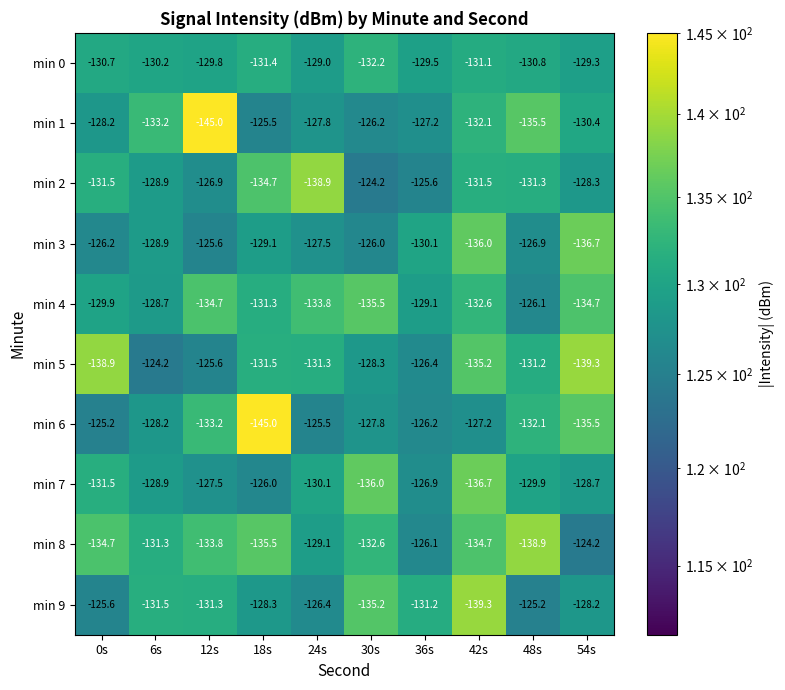

What is the sum of all min 4 values?

-1316.4